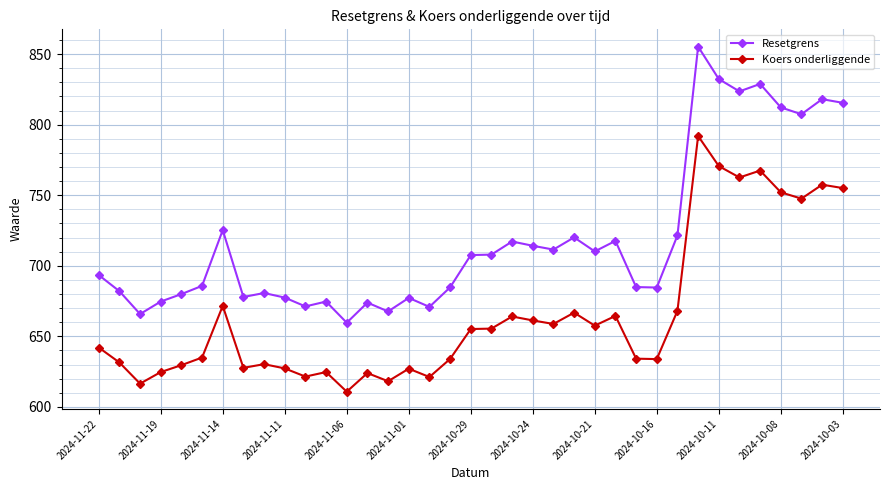

What is the highest value of the Koers onderliggende series?

792.0